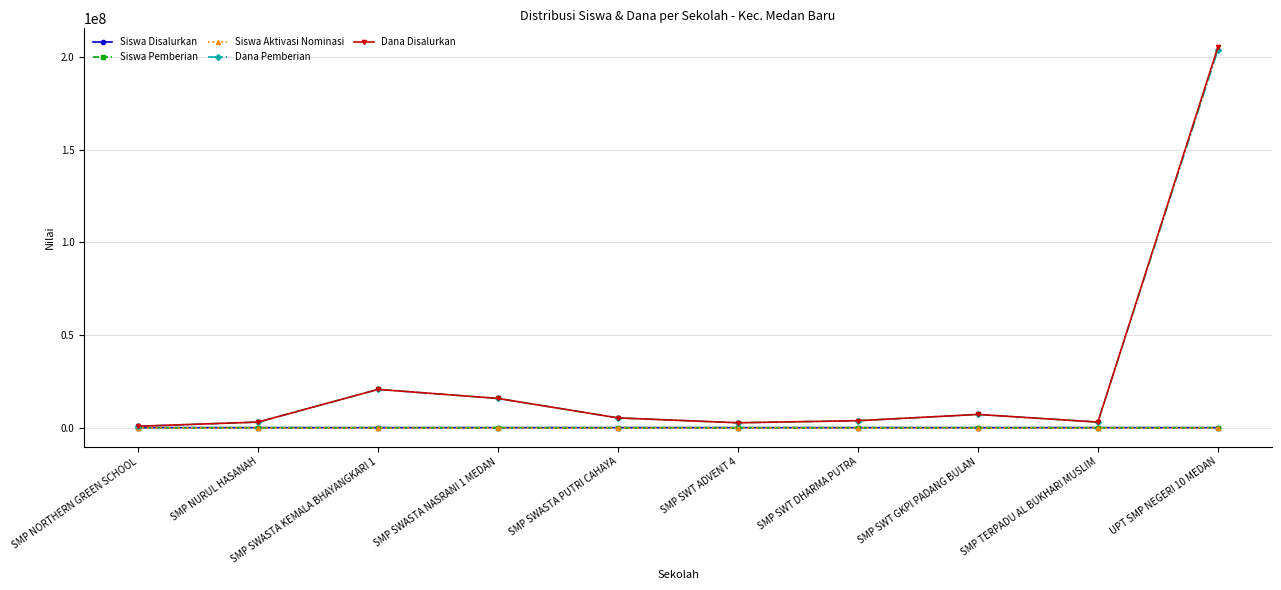

True or false: Siswa Aktivasi Nominasi and Siswa Pemberian intersect in this chart.

False